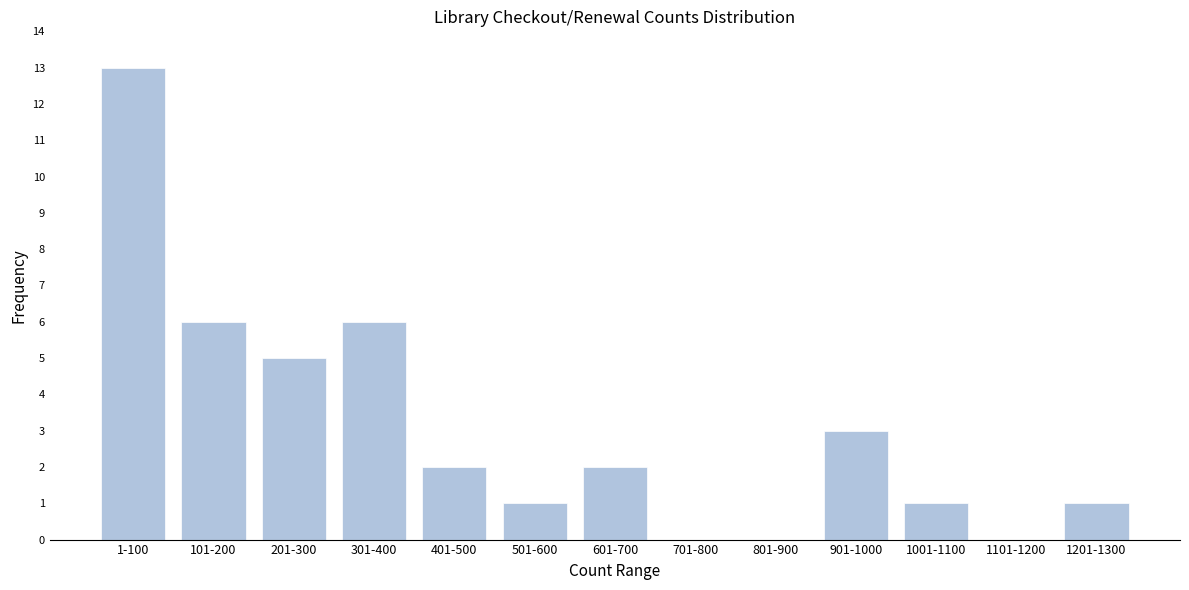

Reading left to right, what are all the values shown in this chart?

1-100=13	101-200=6	201-300=5	301-400=6	401-500=2	501-600=1	601-700=2	701-800=0	801-900=0	901-1000=3	1001-1100=1	1101-1200=0	1201-1300=1